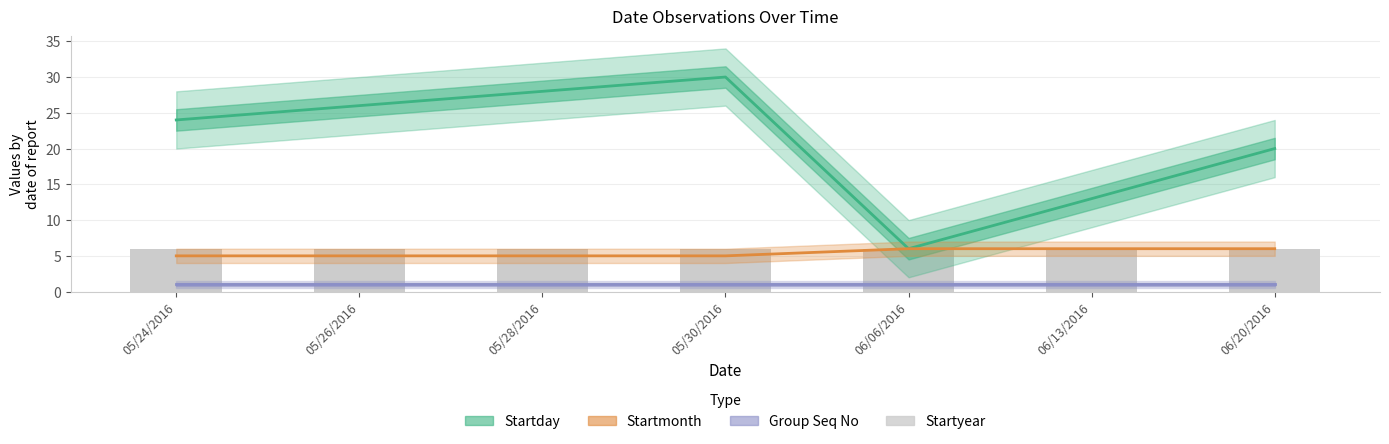

How many groups of bars are there?

7